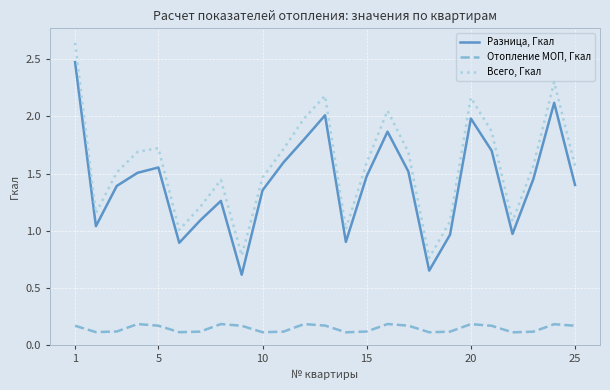

What is the sum of all Отопление МОП, Гкал values?

3.7